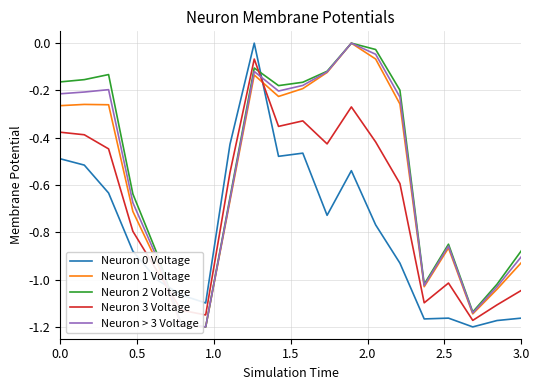

Which series has the largest total across all categories?

Neuron 2 Voltage